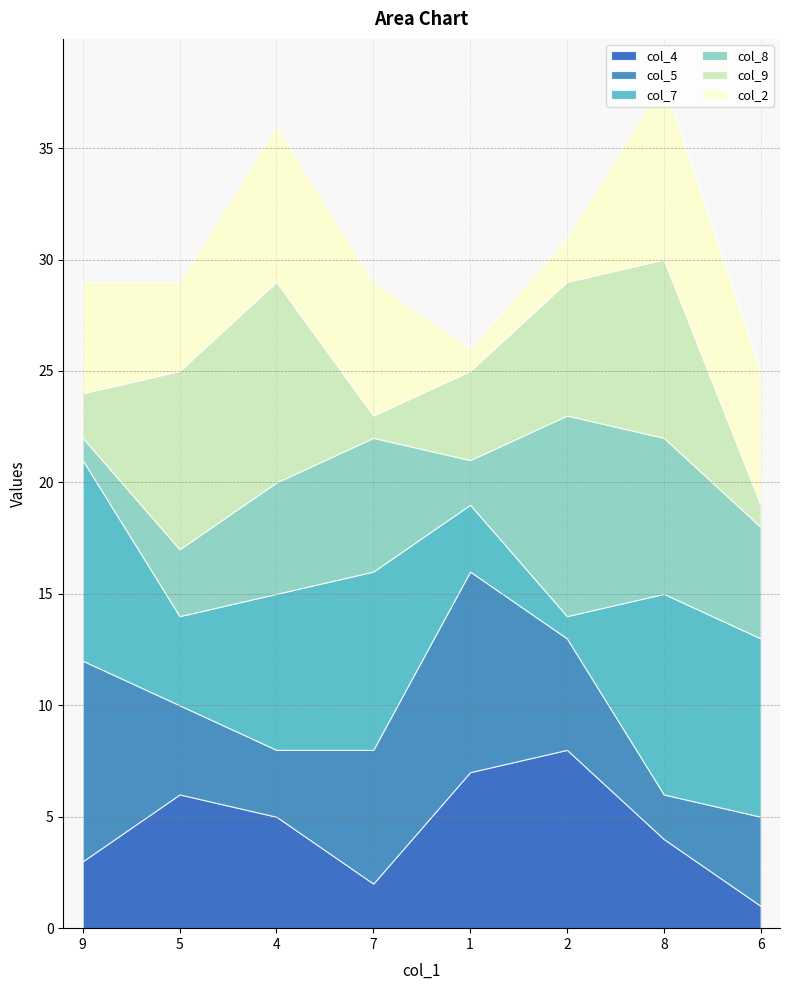

At which label does col_8 reach its peak?

2